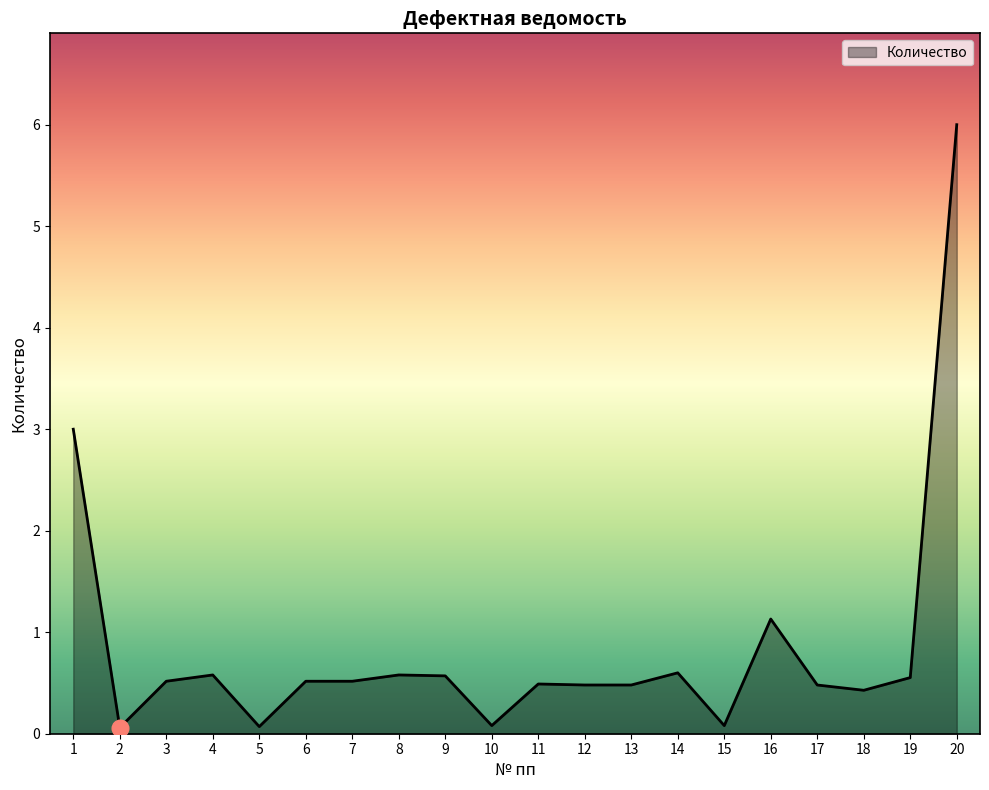

What value does the data have at 15?

0.1